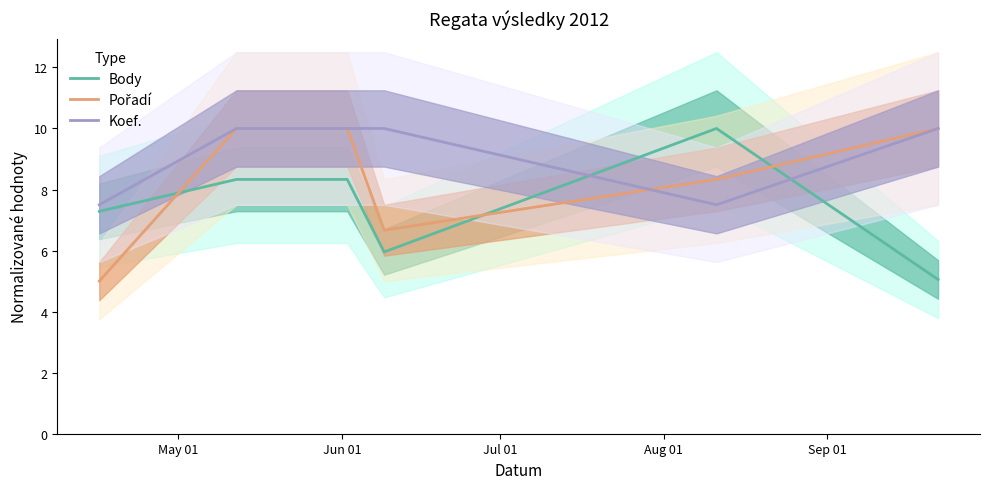

Count the number of data series in this chart.

3